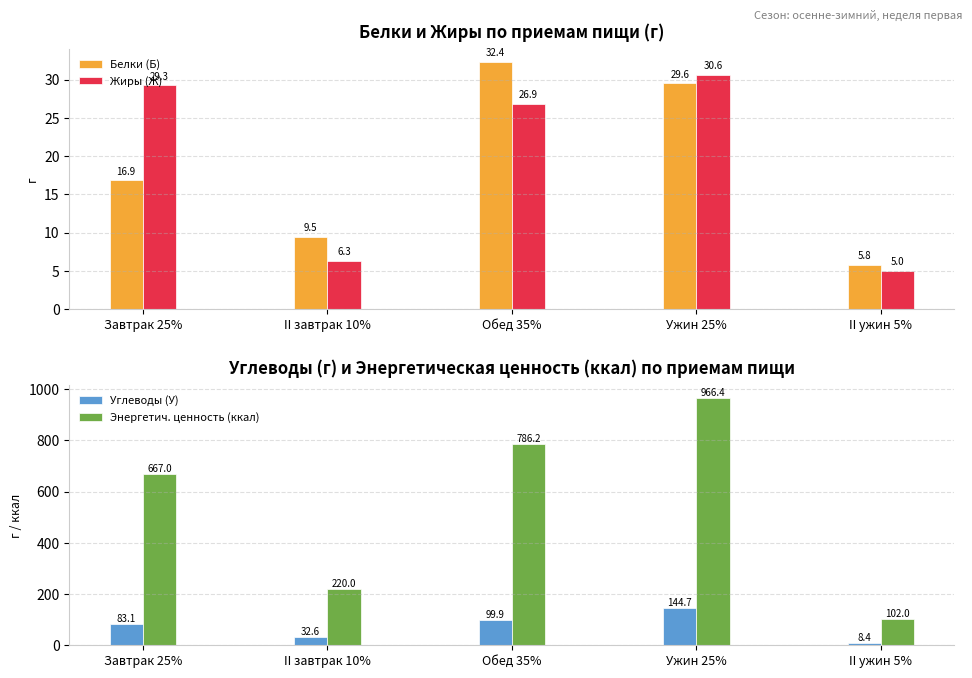

What is the total value across all series at Обед 35%?

945.4